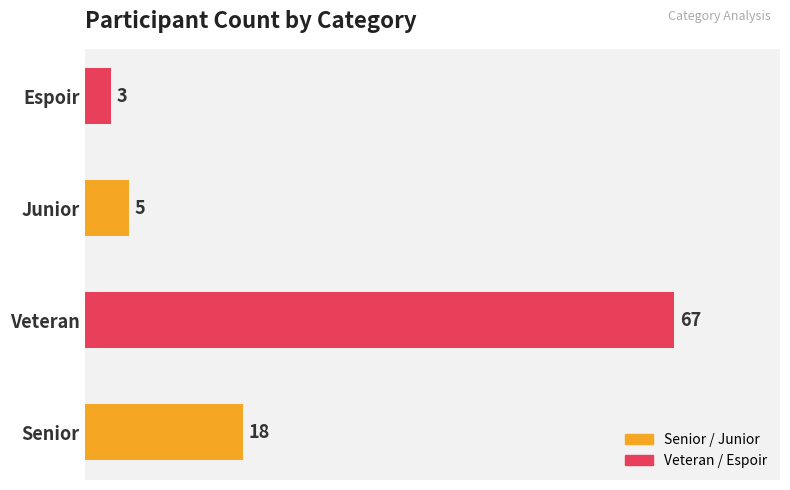

True or false: the data shows 18 at Senior.

True